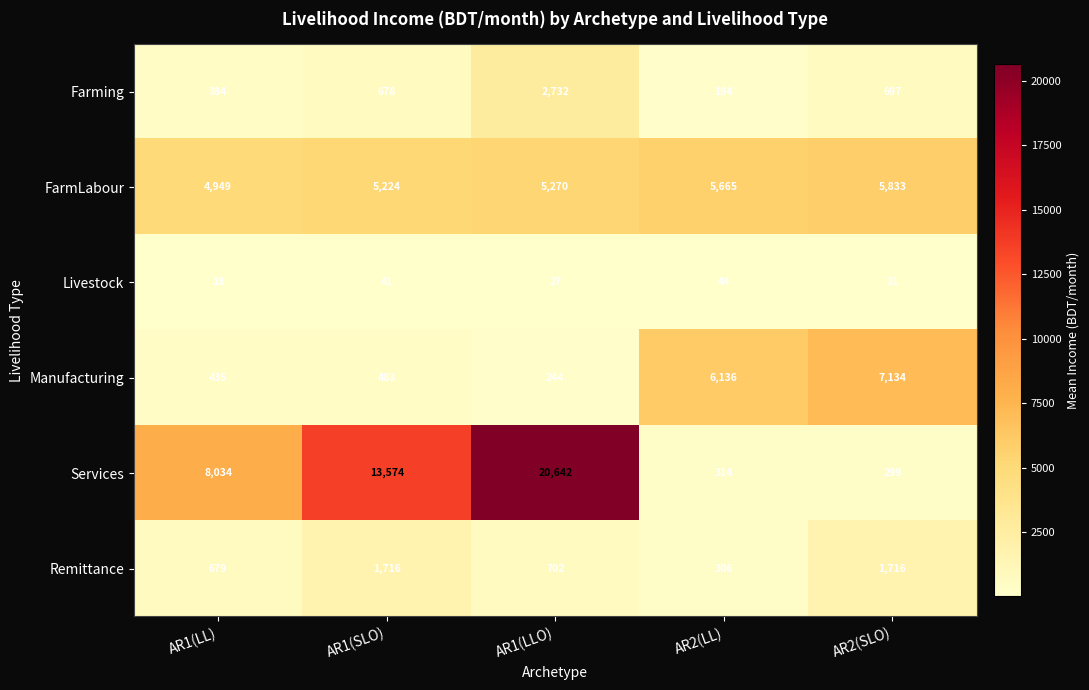

Reading left to right, what are all the values shown in this chart?

Farming: 384	678	2732	194	697
FarmLabour: 4949	5224	5270	5665	5833
Livestock: 18	41	27	44	21
Manufacturing: 435	483	244	6136	7134
Services: 8034	13574	20642	314	299
Remittance: 679	1716	702	306	1716